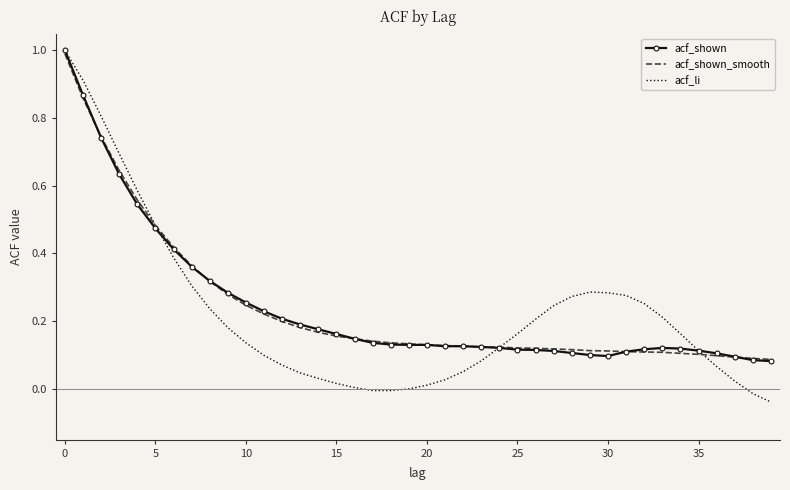

What is the maximum value for acf_shown_smooth?

1.0